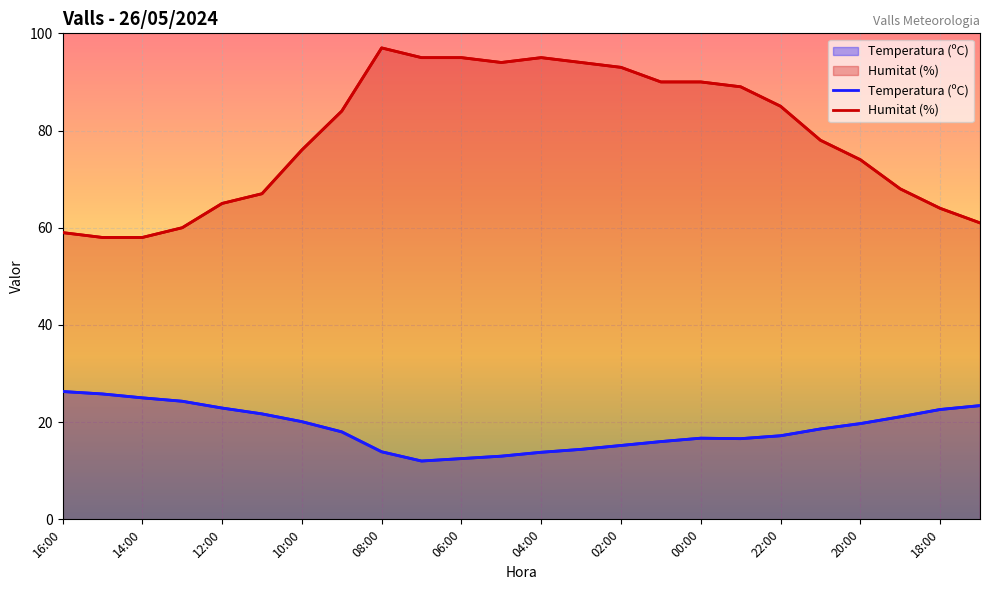

True or false: Humitat (%) has more than 0 points higher than both neighbors.

True